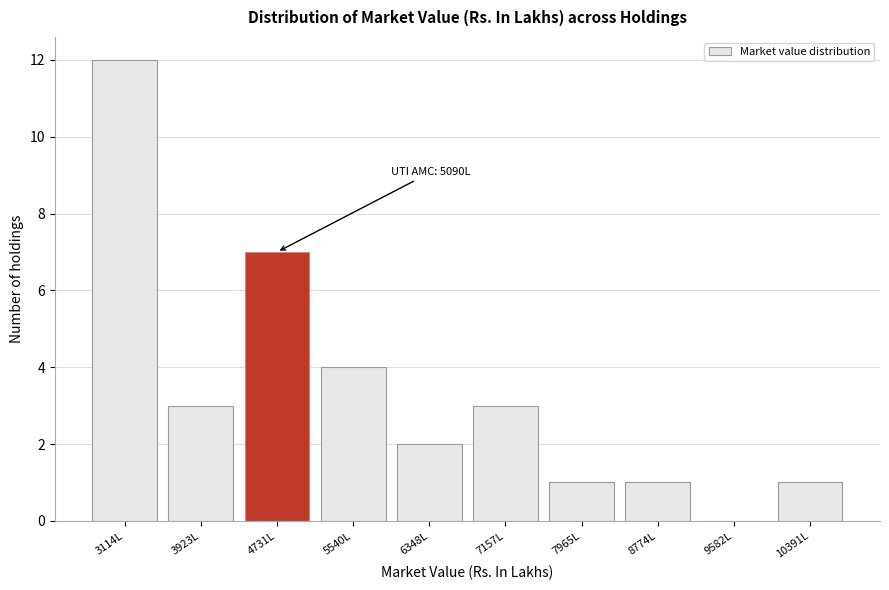

Reading right to left, extract all data points from this chart.

10391L=1	9582L=0	8774L=1	7965L=1	7157L=3	6348L=2	5540L=4	4731L=7	3923L=3	3114L=12